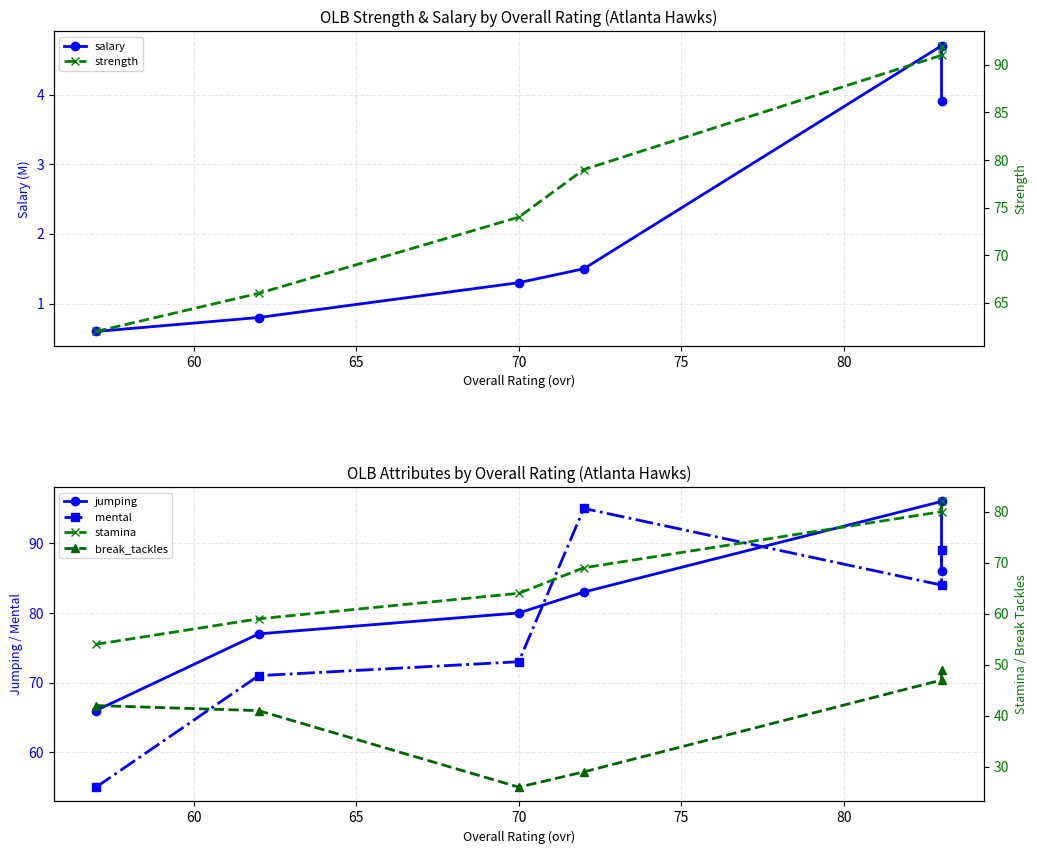

What is the value of the strength point at the 1st from the left?

62.0